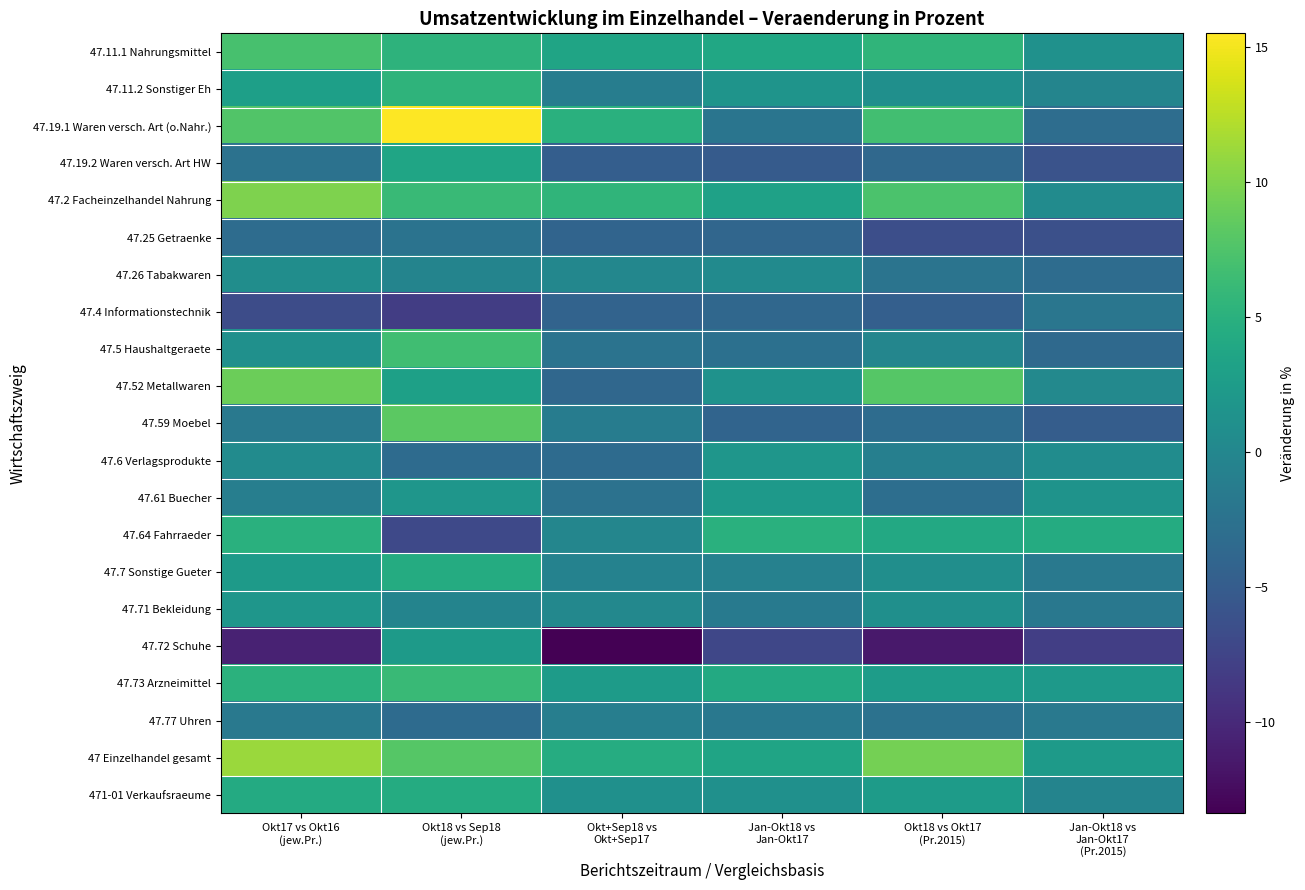

Between Okt+Sep18 vs
Okt+Sep17 and Okt18 vs Sep18
(jew.Pr.), which is larger?

Okt18 vs Sep18
(jew.Pr.)